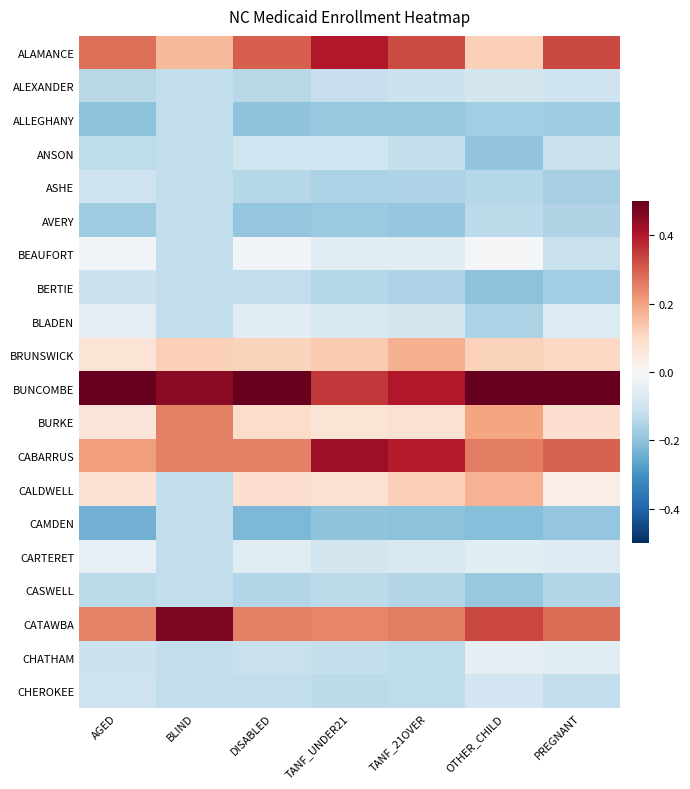

At BLIND, list the series in order from smallest to largest.

ALEXANDER, ALLEGHANY, ANSON, ASHE, AVERY, BEAUFORT, BERTIE, BLADEN, CALDWELL, CAMDEN, CARTERET, CASWELL, CHATHAM, CHEROKEE, BRUNSWICK, ALAMANCE, BURKE, CABARRUS, BUNCOMBE, CATAWBA